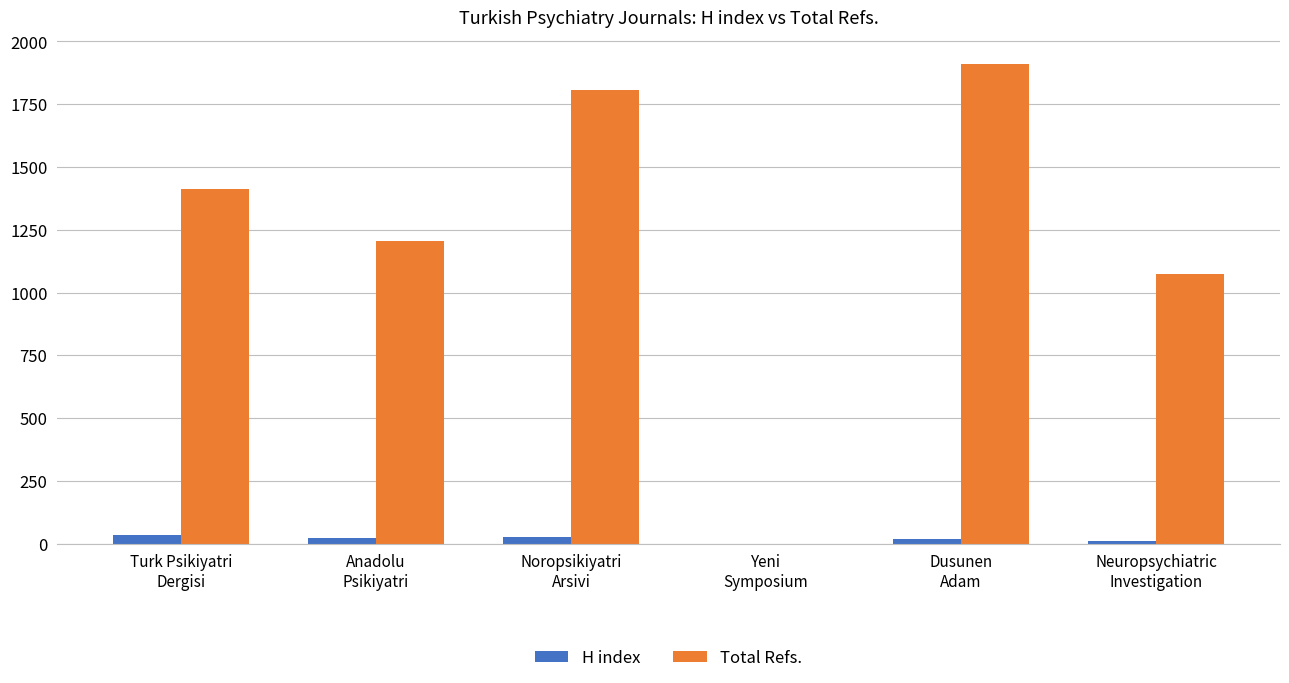

What are all the series names shown in the legend?

H index, Total Refs.